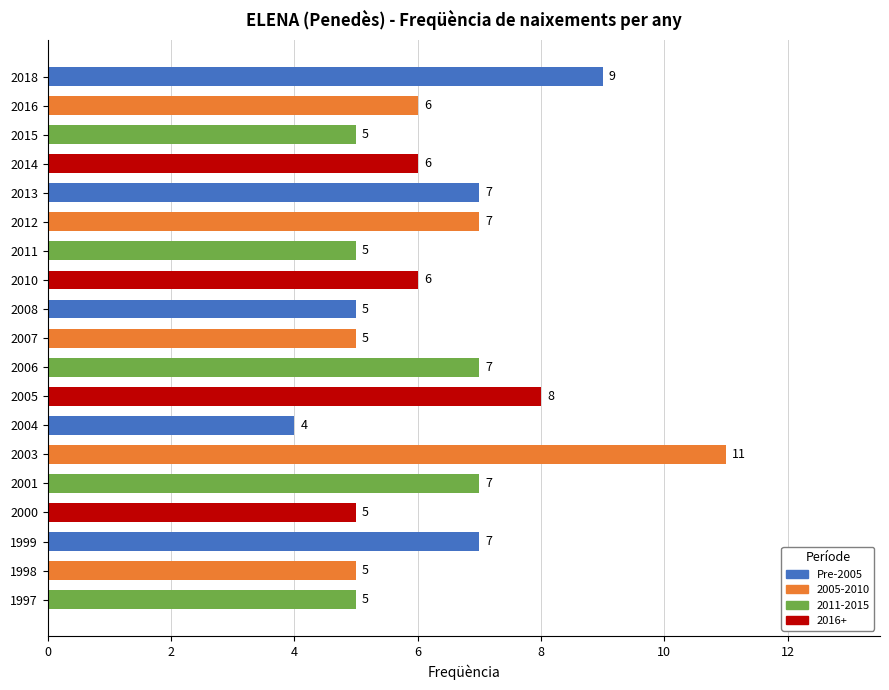

Approximately how many times larger is the value at 2011 compared to 2018?

0.6